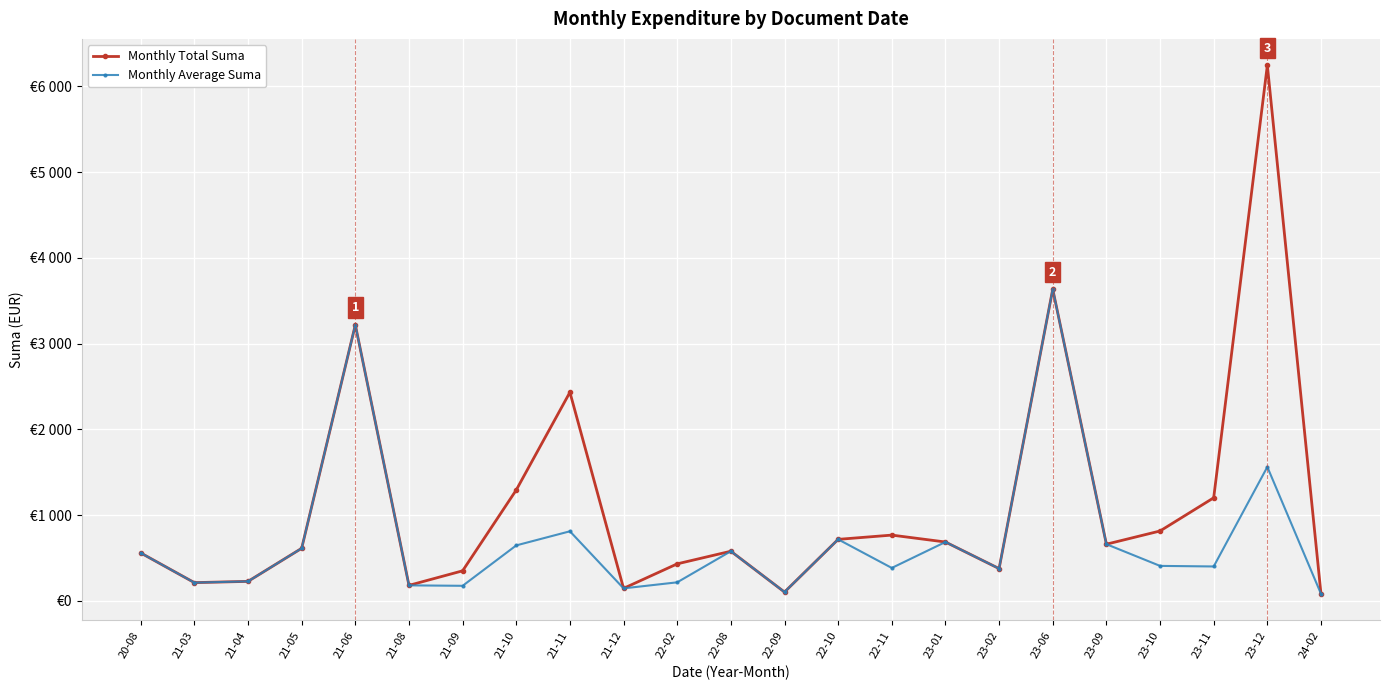

What is the smallest value displayed?

81.2